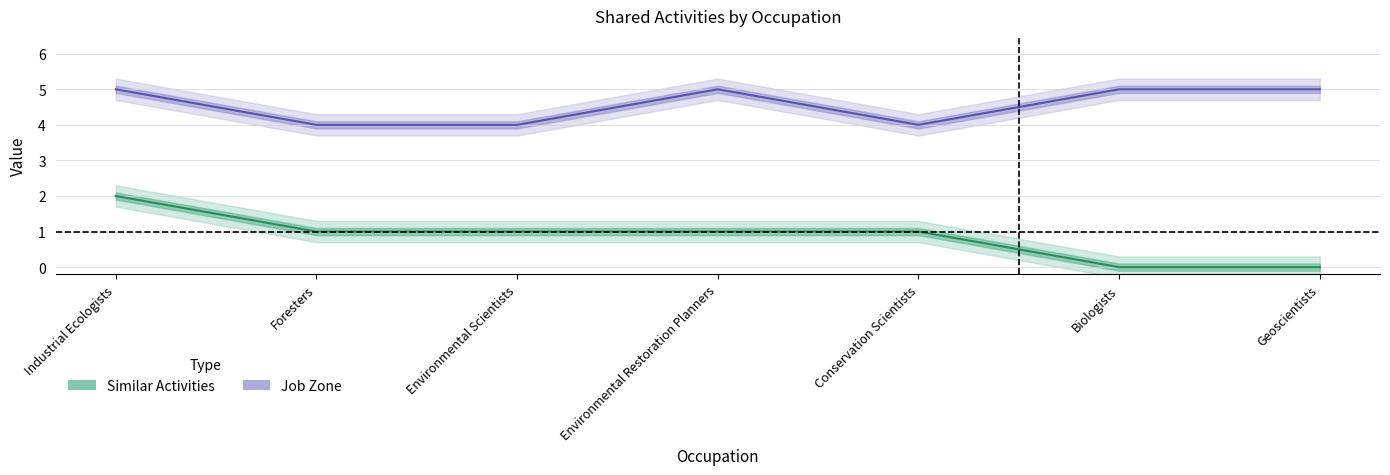

Reading left to right, transcribe all the data shown in this chart.

Similar Activities: Industrial Ecologists=2	Foresters=1	Environmental Scientists=1	Environmental Restoration Planners=1	Conservation Scientists=1	Biologists=0	Geoscientists=0
Job Zone: Industrial Ecologists=5	Foresters=4	Environmental Scientists=4	Environmental Restoration Planners=5	Conservation Scientists=4	Biologists=5	Geoscientists=5